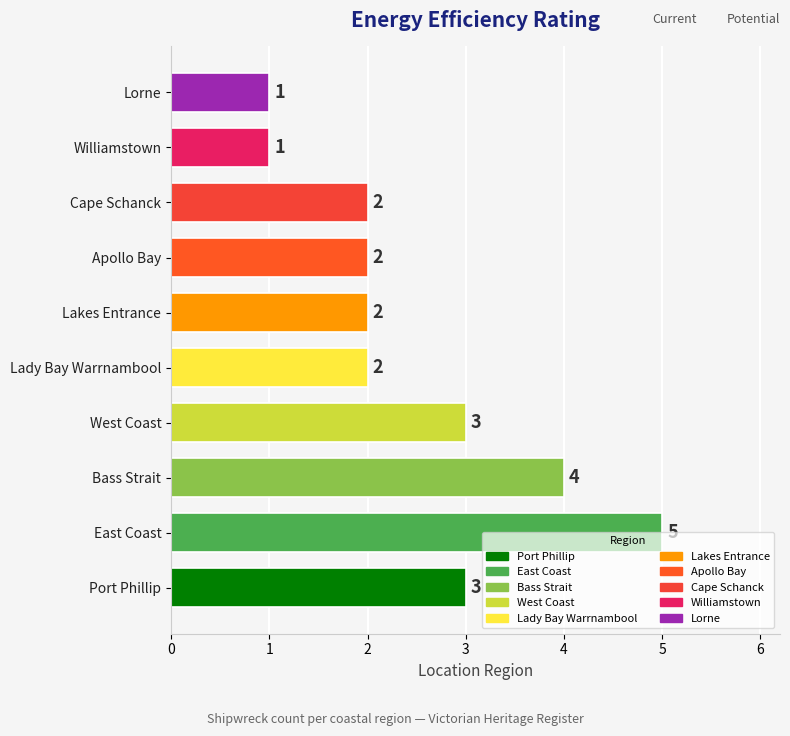

Does the chart contain stacked bars?

No